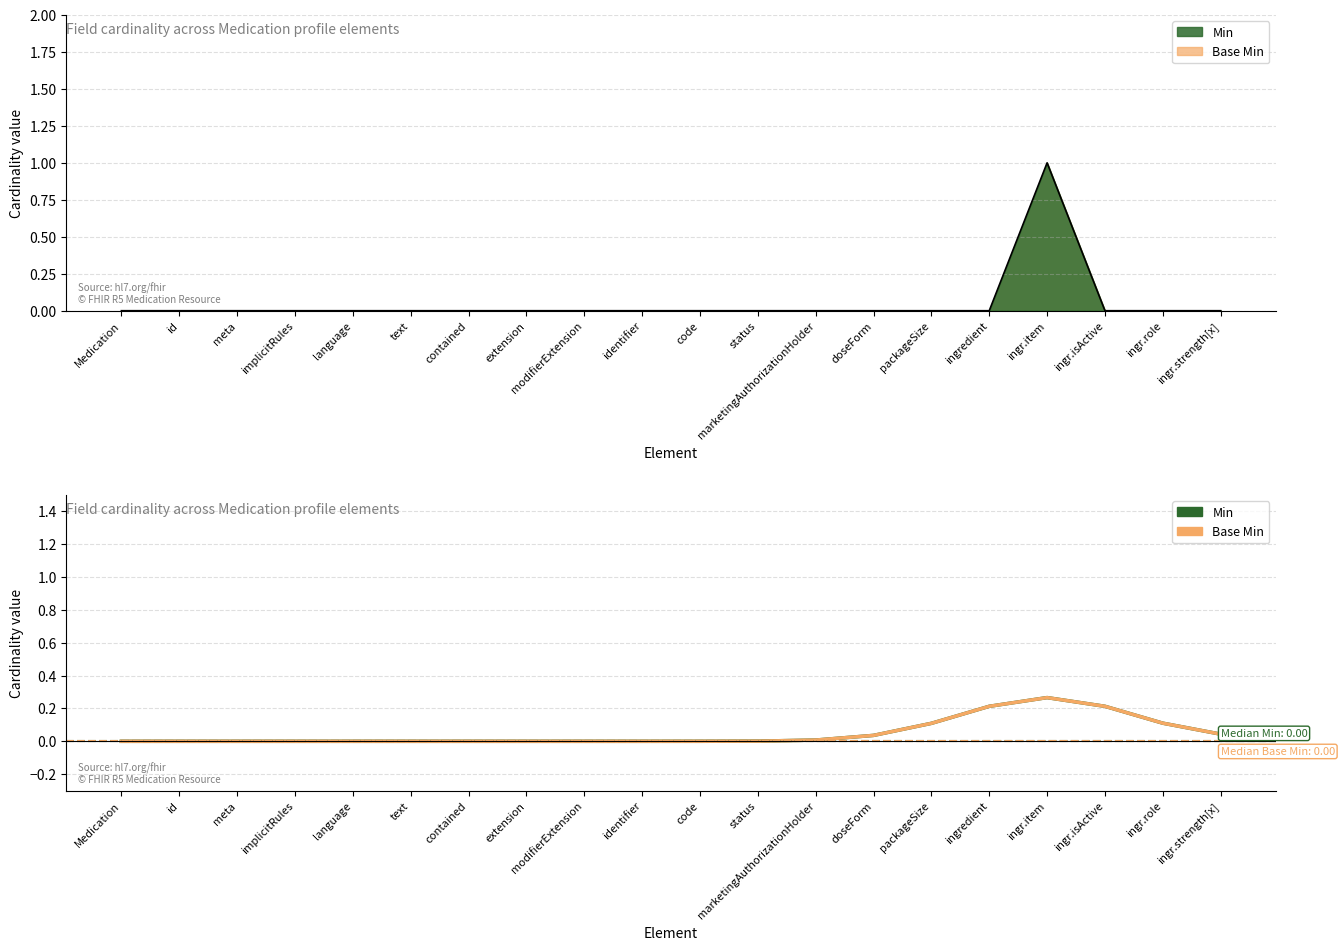

Which has a higher value, ingredient or ingr.isActive?

ingr.isActive